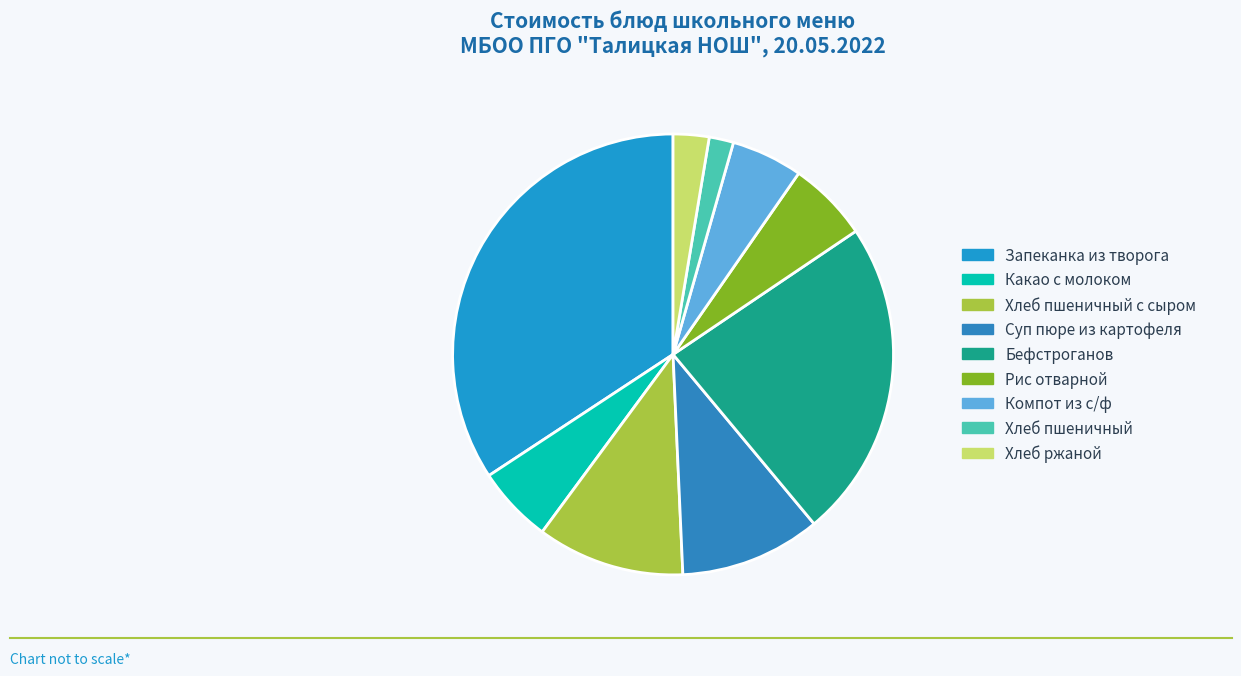

Count the number of slices in the pie.

9